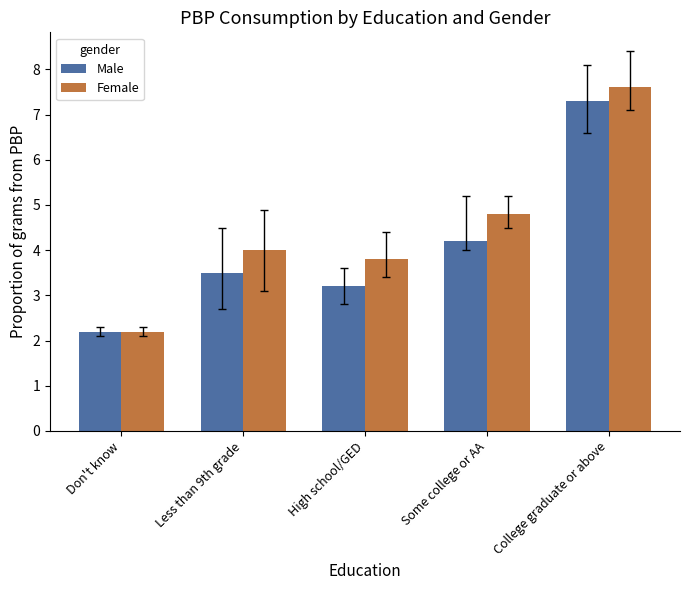

Count the number of categories in the chart.

5